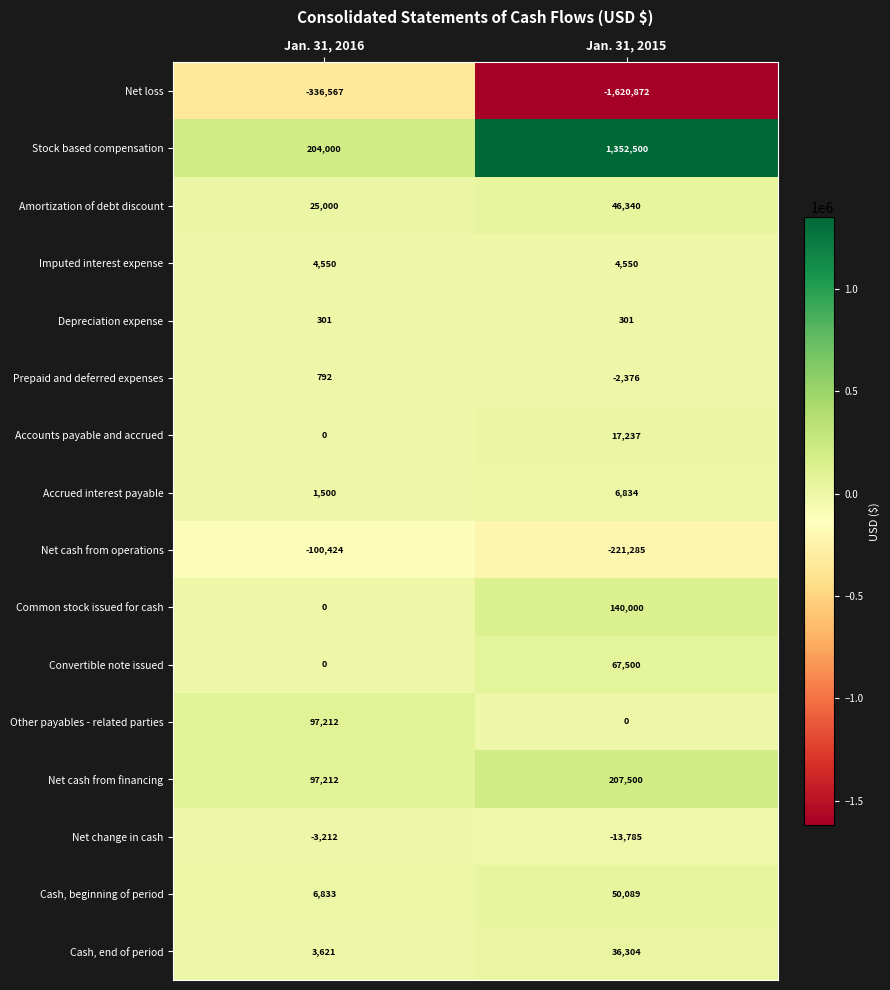

Rank the series by their maximum value, from highest to lowest.

Stock based compensation, Net cash from financing, Common stock issued for cash, Other payables - related parties, Convertible note issued, Cash, beginning of period, Amortization of debt discount, Cash, end of period, Accounts payable and accrued, Accrued interest payable, Imputed interest expense, Prepaid and deferred expenses, Depreciation expense, Net change in cash, Net cash from operations, Net loss